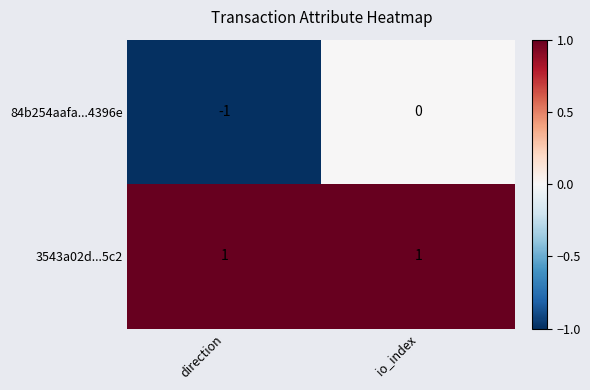

Which label corresponds to the smallest value in the chart?

direction